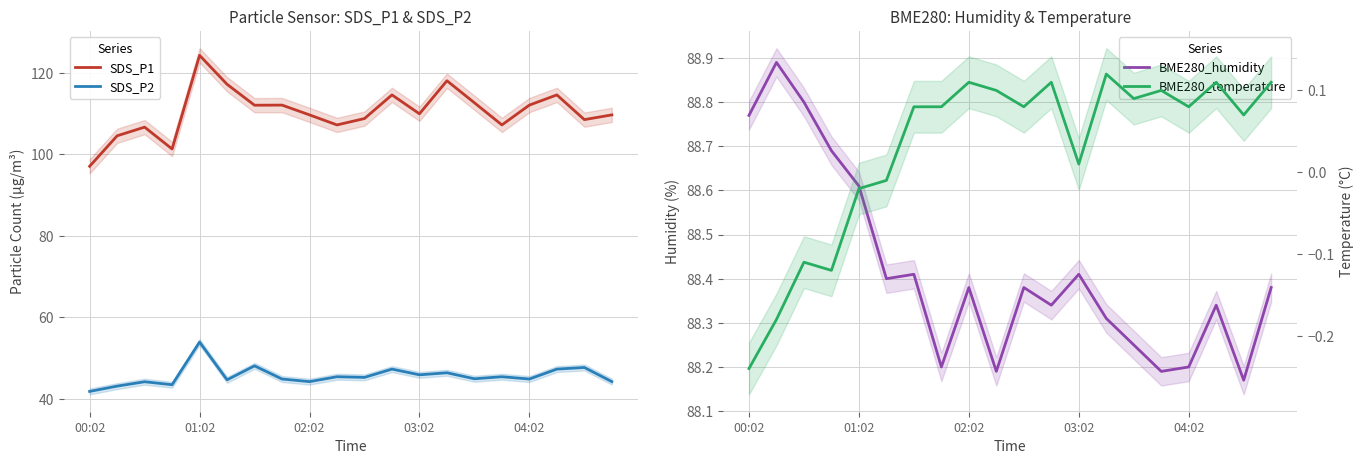

How many data points in BME280_temperature are above 0?

14